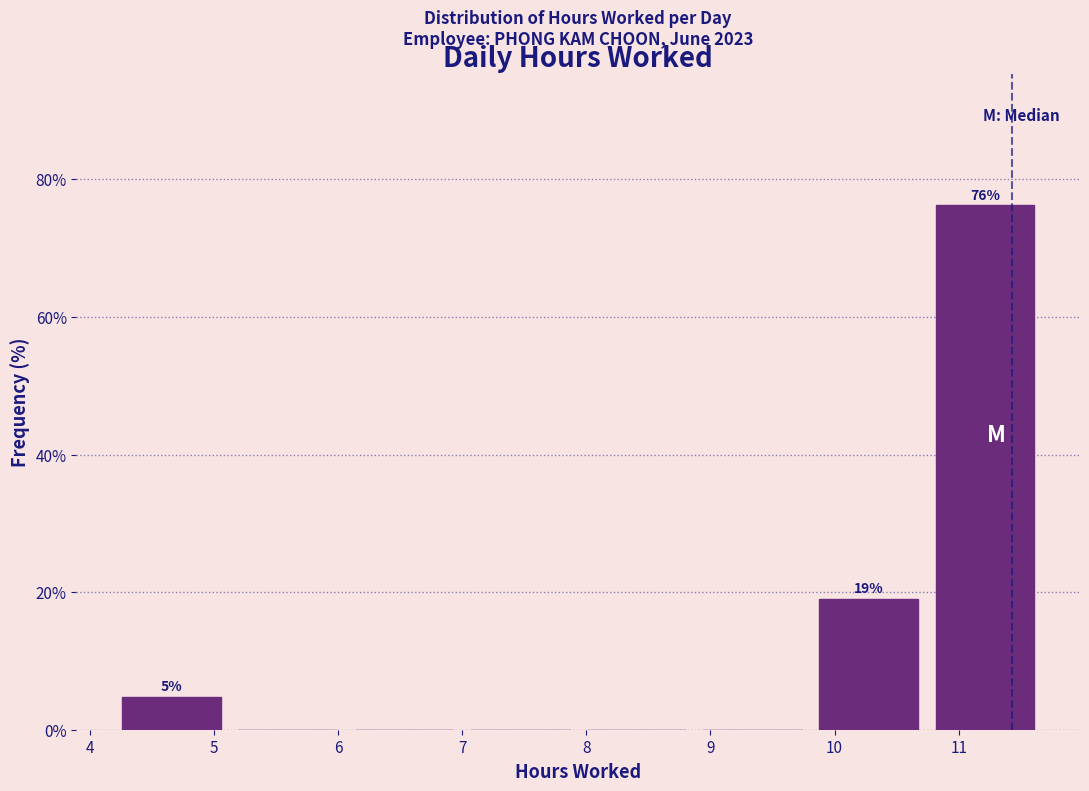

Which range on the x-axis has the tallest bar?

10.7 to 11.7